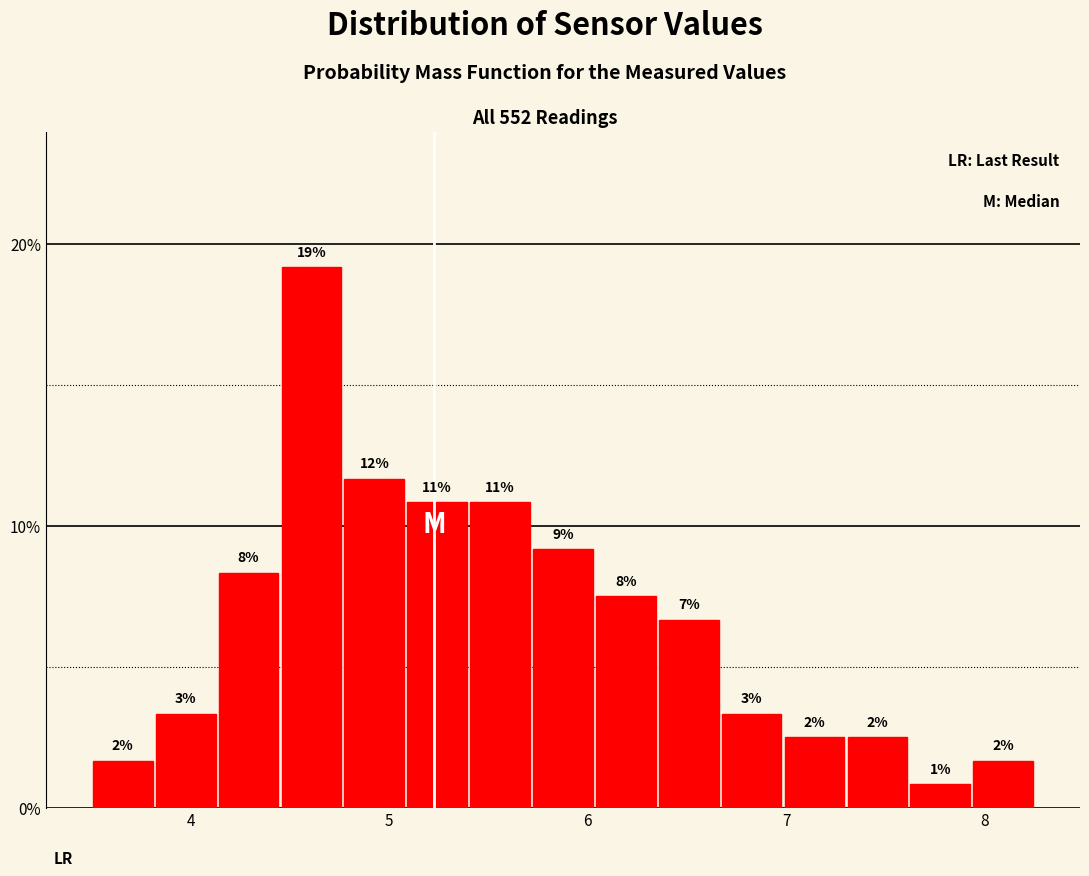

Read against the x-axis, roughly where is the centre of the tallest bar?

4.6